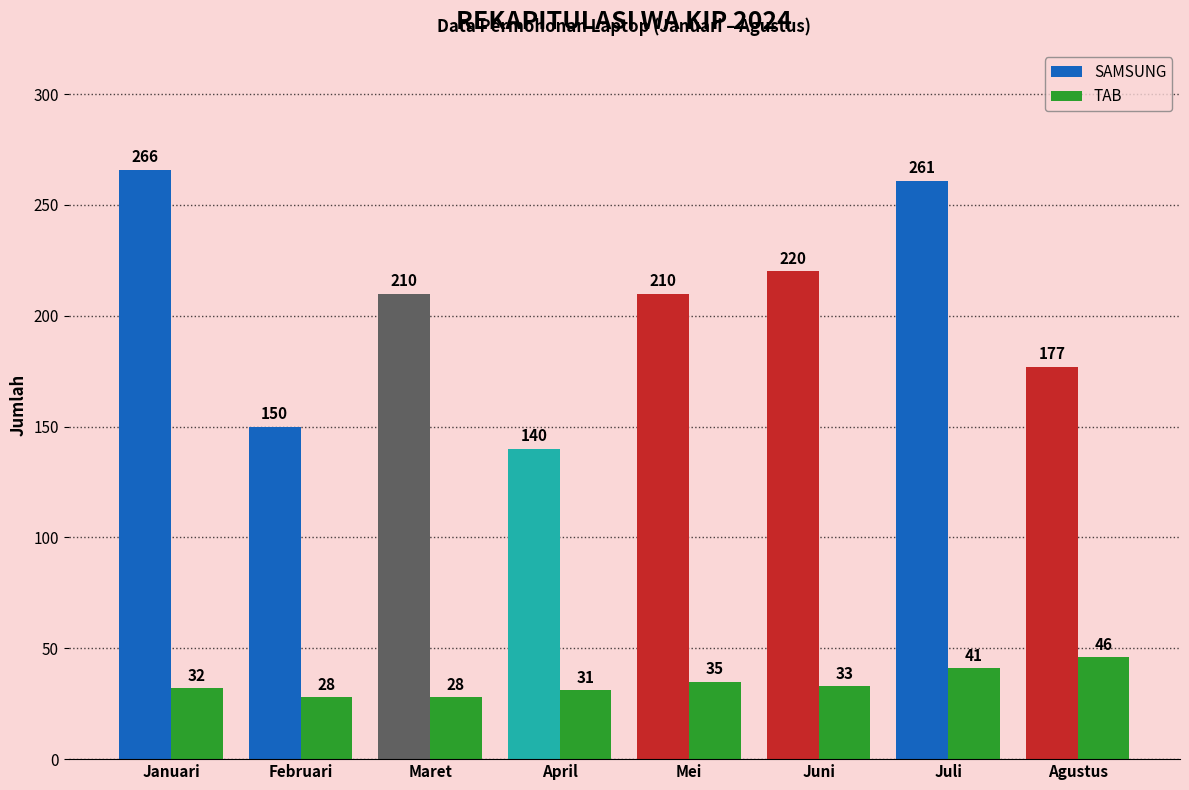

Between Maret and Mei, which series saw the biggest shift?

TAB